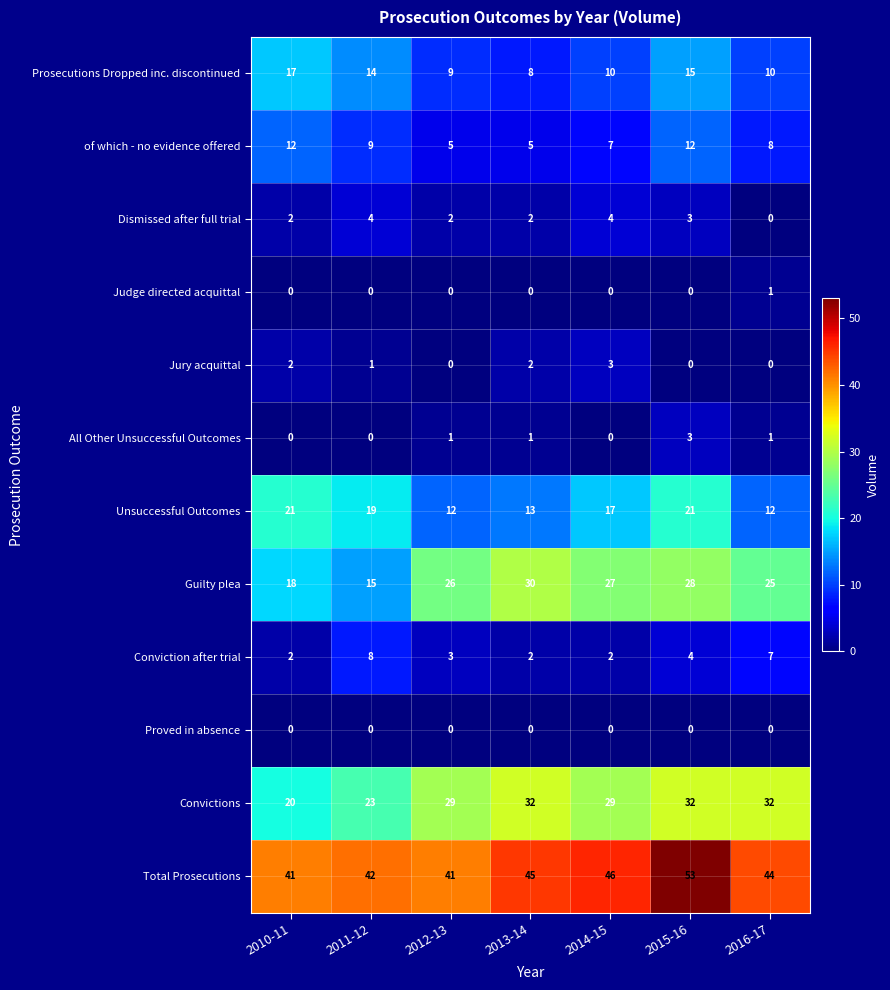

Which series has the largest total across all categories?

Total Prosecutions